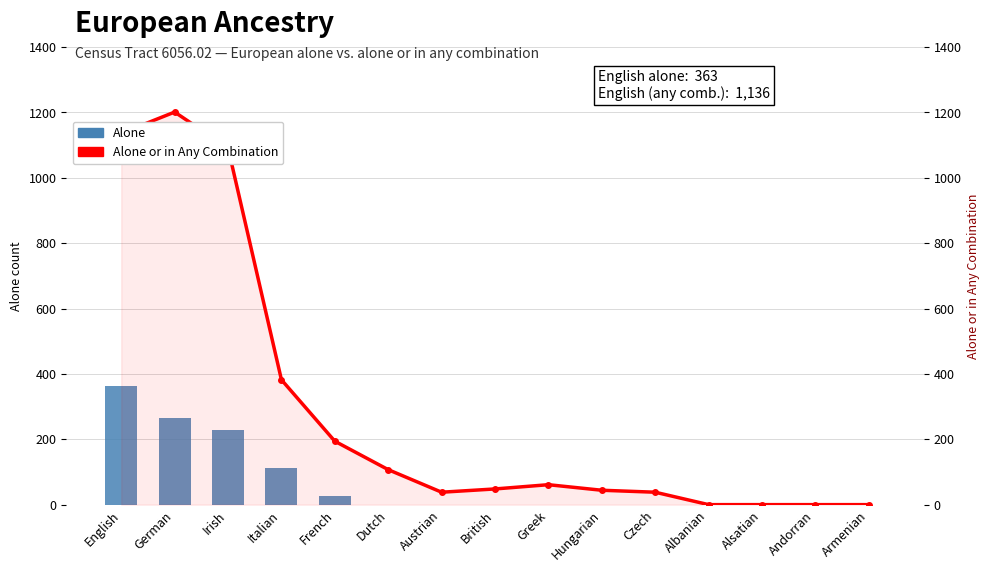

Reading left to right, extract all data points from this chart.

Alone or in Any Combination: 1136	1201	1091	382	194	107	38	48	61	44	38	0	0	0	0
Alone: 363	266	228	113	26	0	0	0	0	0	0	0	0	0	0